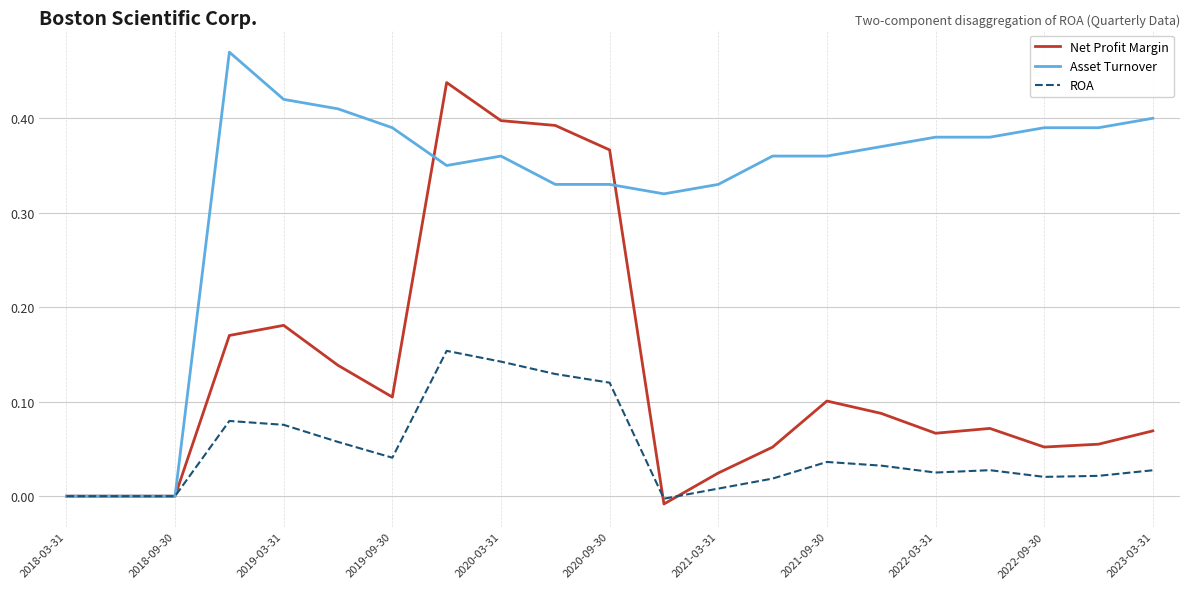

Which series has the largest total across all categories?

Asset Turnover